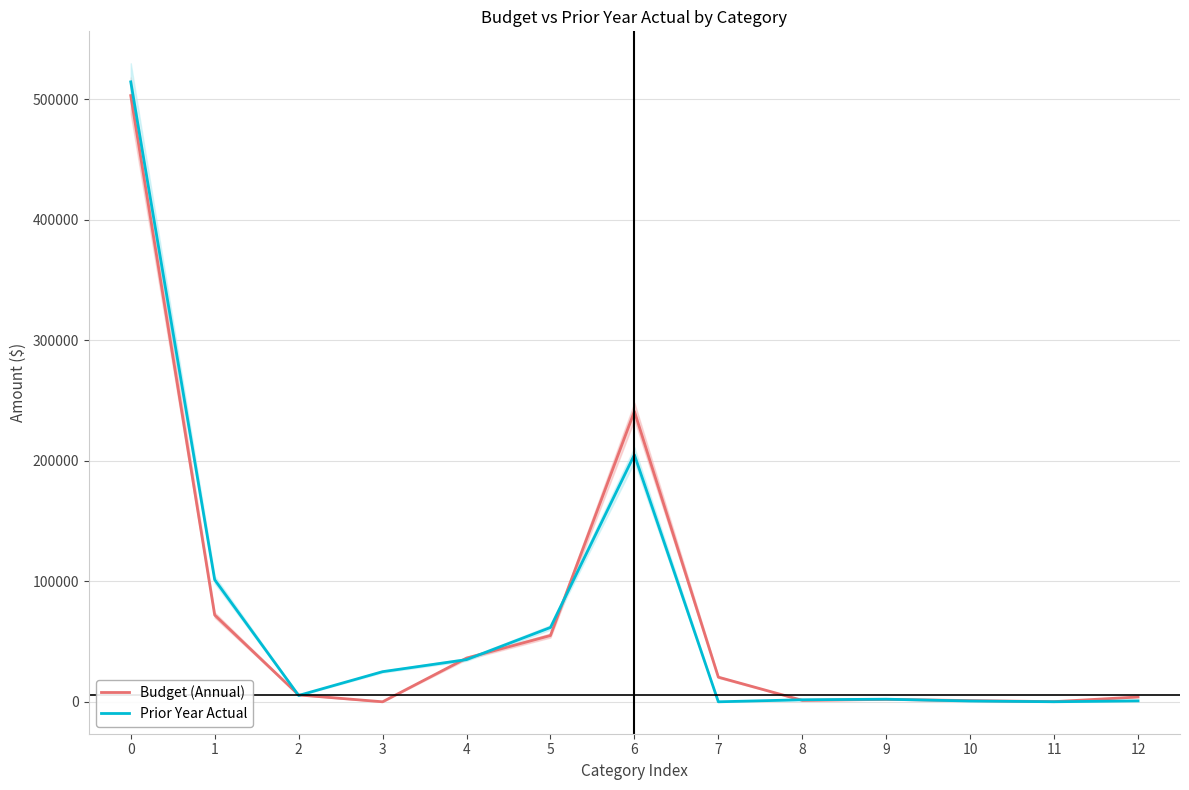

Which category has the lowest value across all series?

3